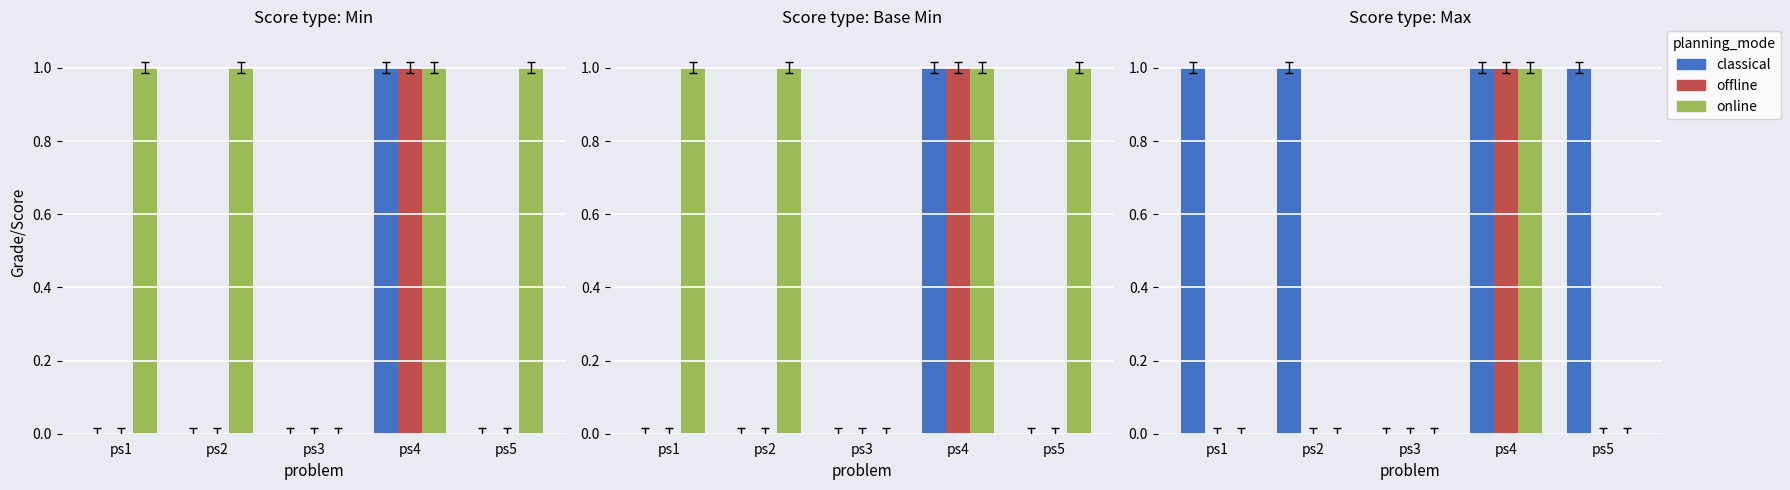

Reading right to left, what are all the values shown in this chart?

classical: 1	1	0	1	1
offline: 0	1	0	0	0
online: 0	1	0	0	0